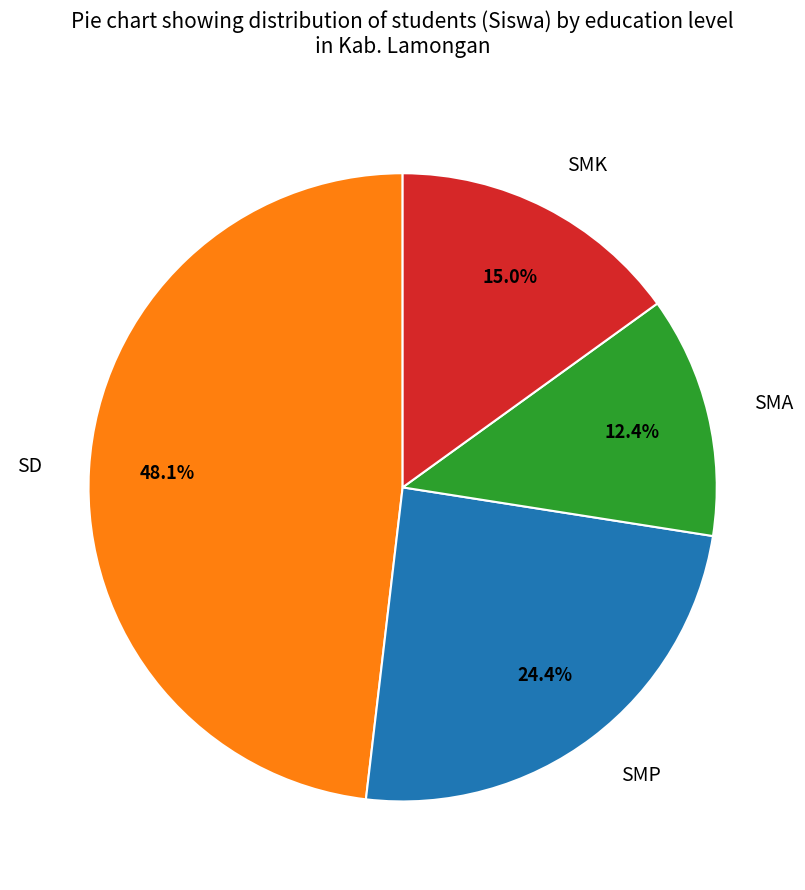

Which slice is the largest?

SD